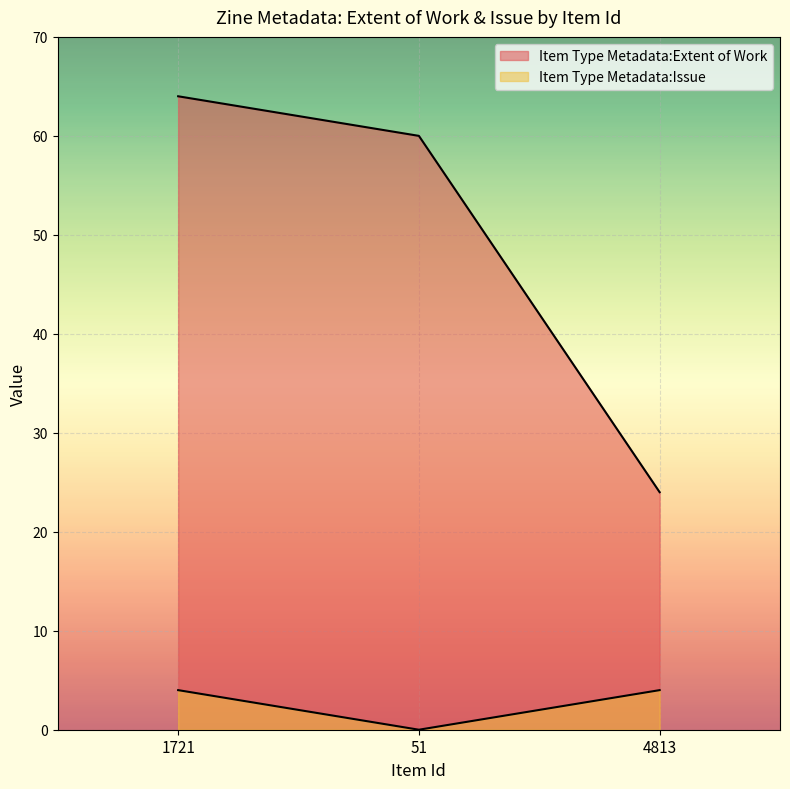

At which label does Item Type Metadata:Extent of Work first exceed 60?

1721